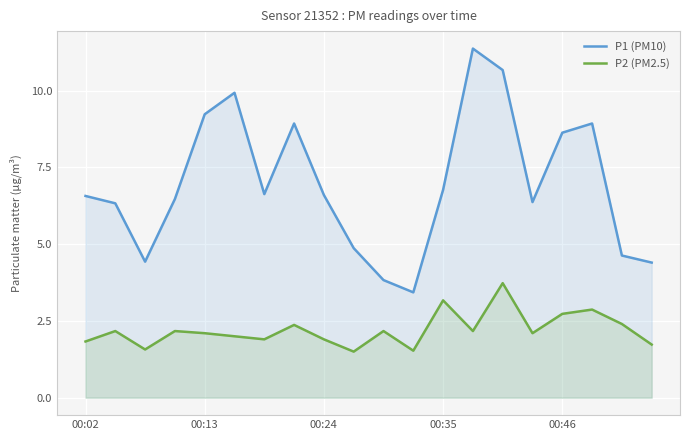

True or false: P2 (PM2.5) and P1 (PM10) intersect in this chart.

False